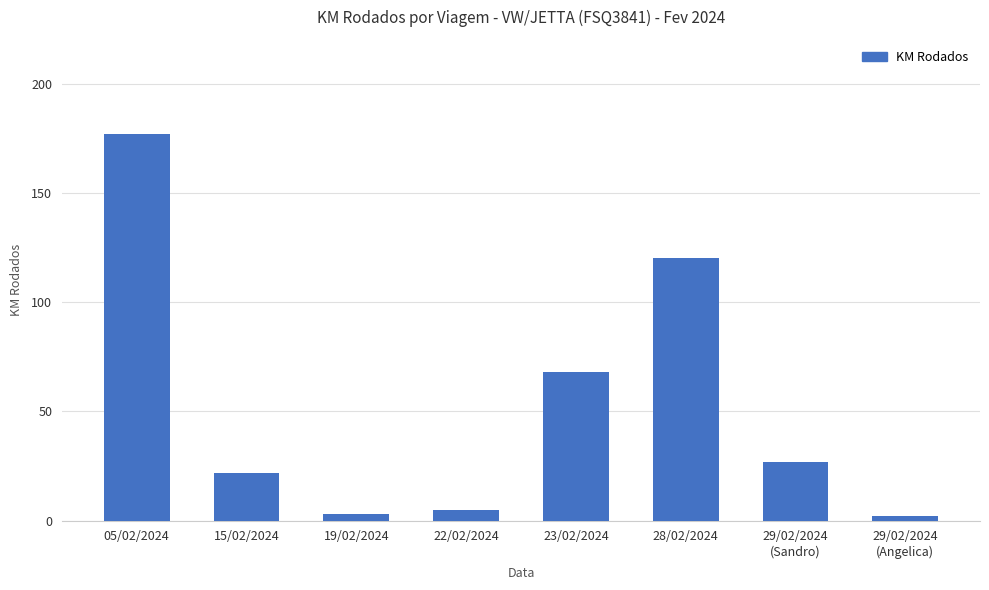

Which category has the highest value across all series?

05/02/2024